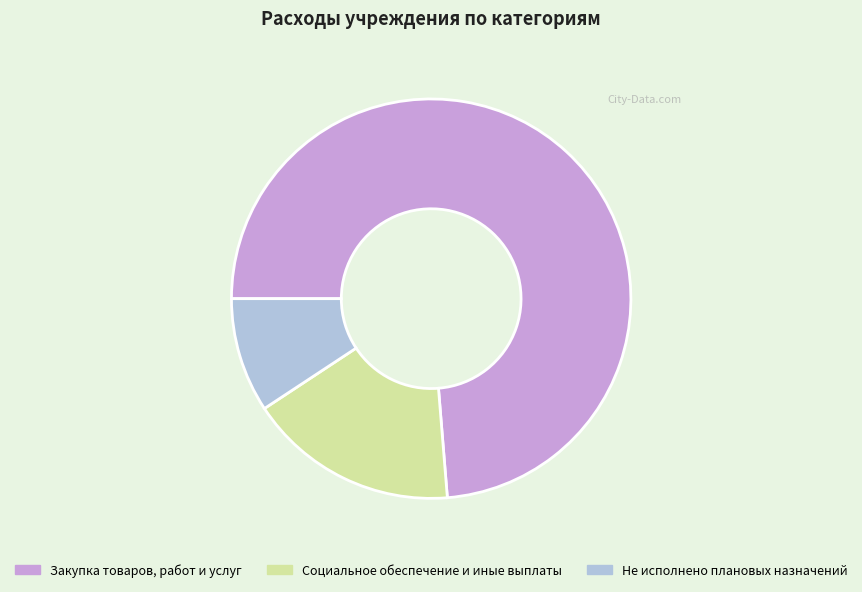

Is there any slice that represents more than half of the pie?

Yes